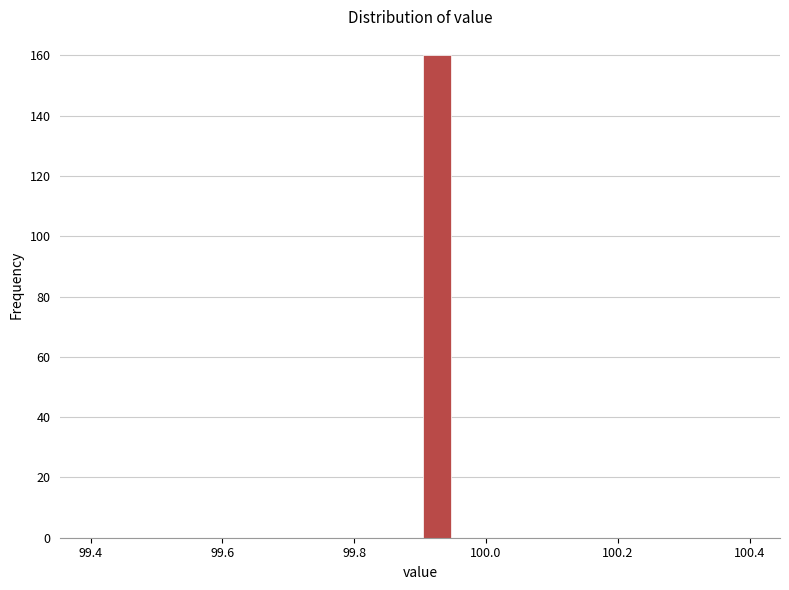

Around what value on the x-axis is the tallest bar? Give the approximate position of its centre, as read against the axis.

99.92